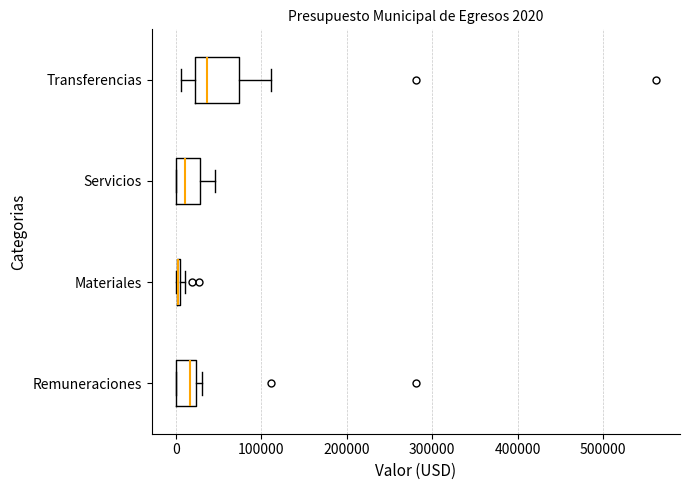

Comparing the boxes themselves (not the whiskers), which one is the widest?

Transferencias